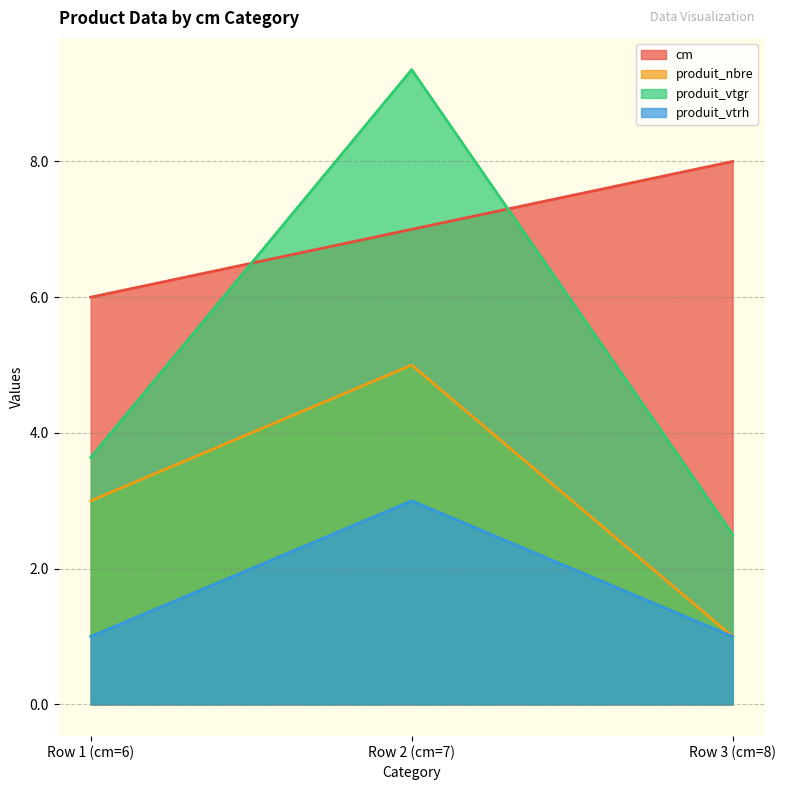

What is the minimum value for produit_nbre?

1.0